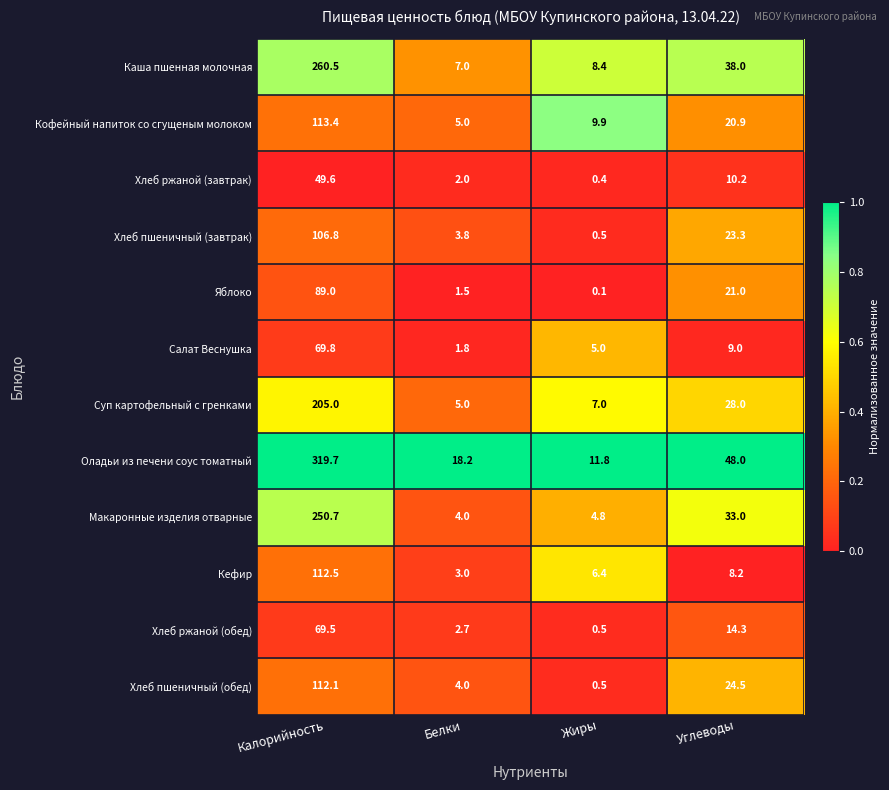

Count the number of categories in the chart.

4